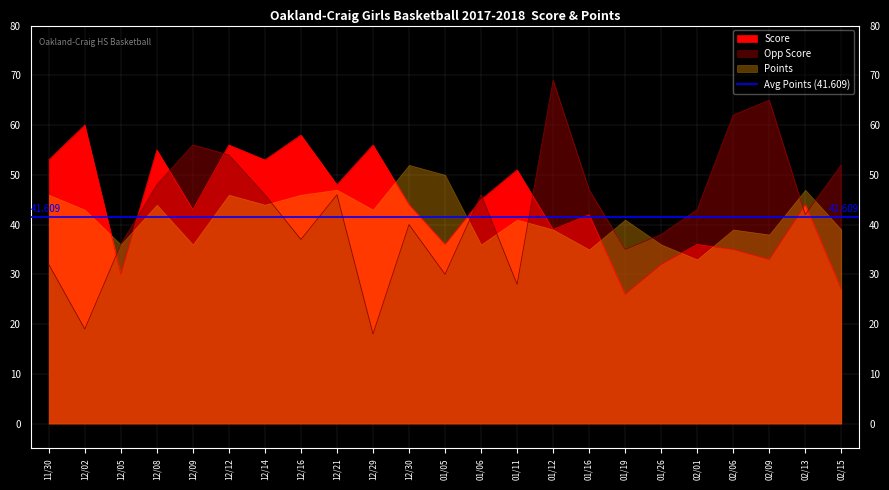

What is the sum of all Opp Score values?

989